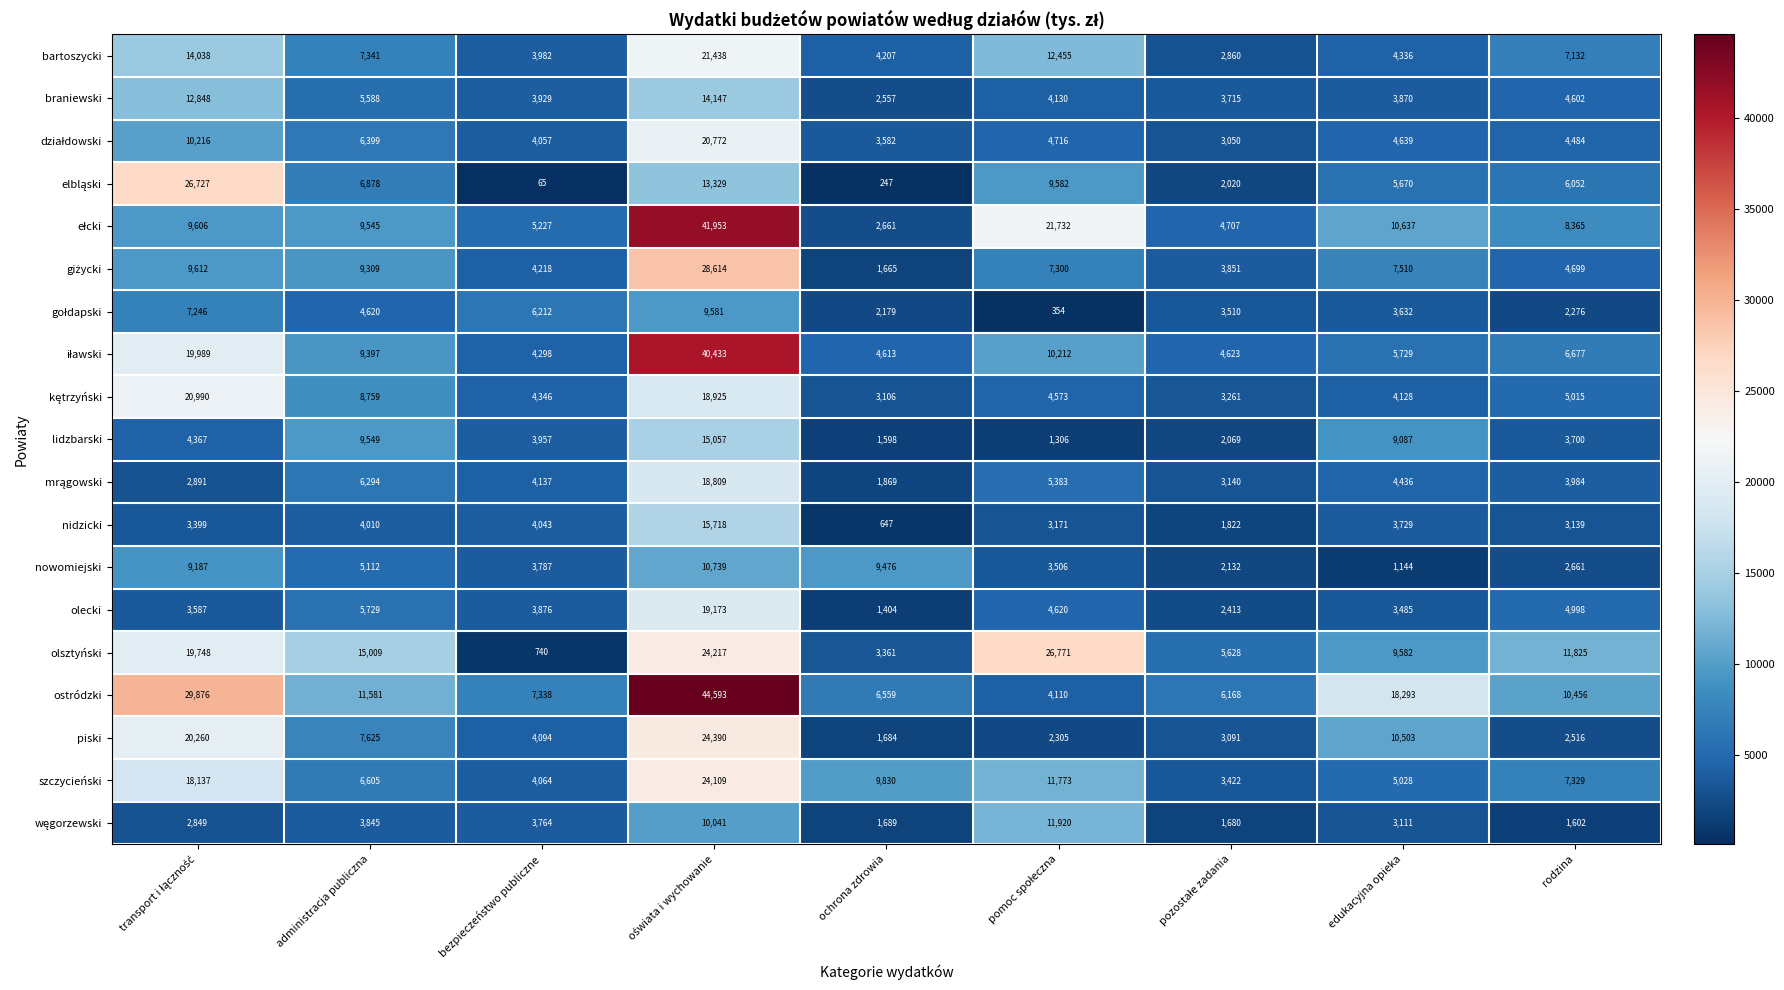

True or false: nidzicki has a value of 4010 at administracja publiczna.

True